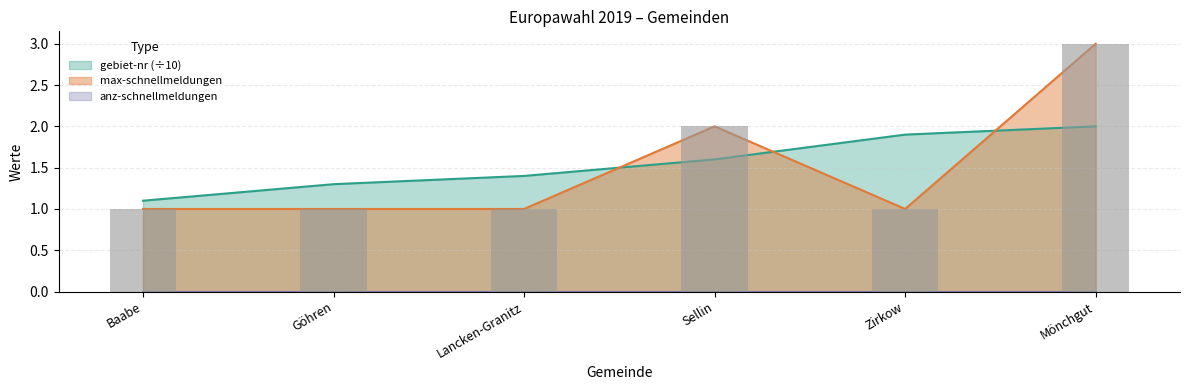

At how many categories does at least one series exceed 1?

6